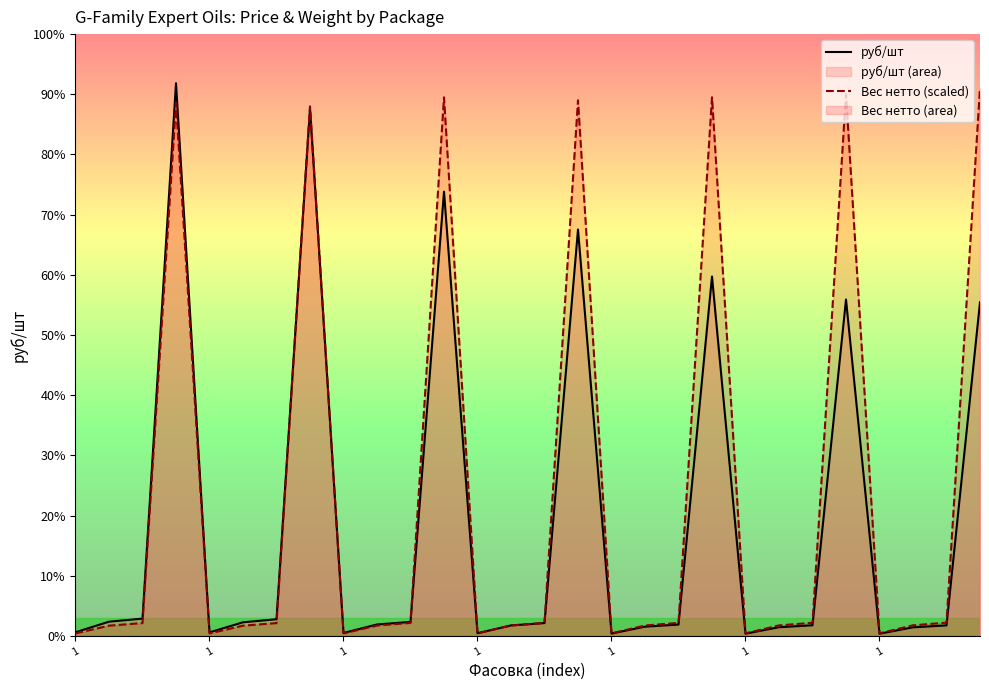

Reading right to left, extract all data points from this chart.

руб/шт: 20517.7	651.0	533.1	140.3	20685.2	657.6	538.5	141.7	22100.2	701.6	573.3	150.9	24989.4	794.8	650.5	171.4	27315.0	864.3	707.8	186.3	32428.9	1030.2	841.9	221.6	33982.1	1068.7	879.9	231.5
Вес нетто (scaled): 33670.0	821.4	657.1	164.3	33300.0	814.0	651.2	162.8	33115.0	806.6	645.3	161.3	32930.0	805.3	644.2	161.1	33115.0	805.7	644.5	161.1	32560.0	793.6	634.9	158.7	32745.0	794.6	635.7	158.9